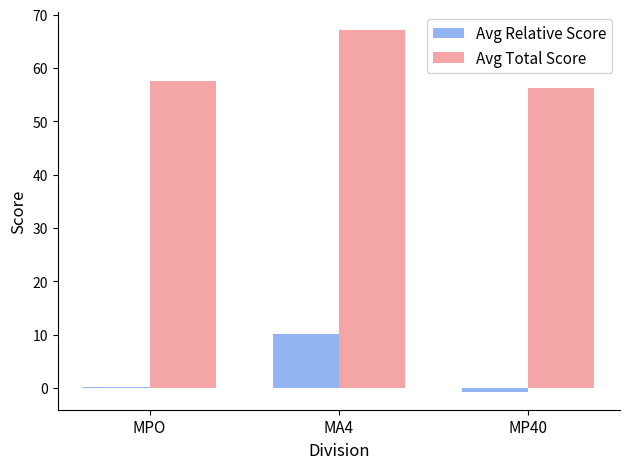

Between MPO and MP40, which series saw the biggest shift?

Avg Total Score